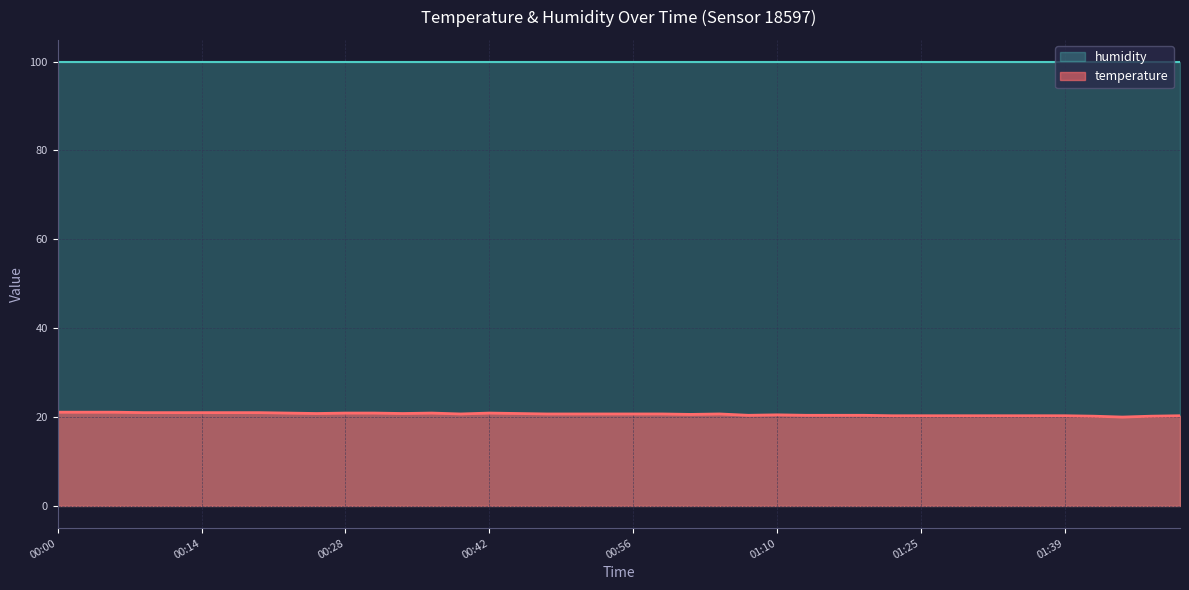

Which series has the largest total across all categories?

humidity